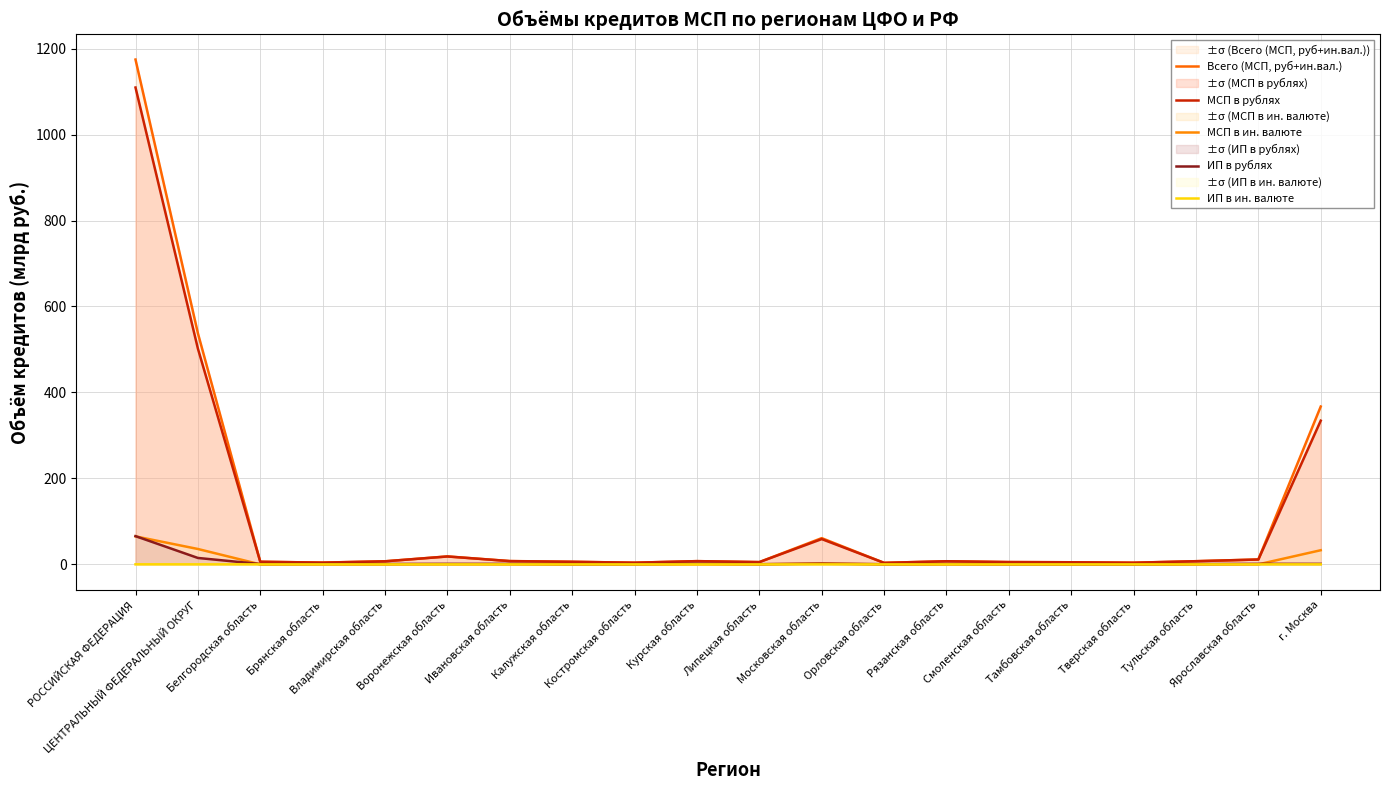

What is the difference between the highest and lowest values at г. Москва?

367.1